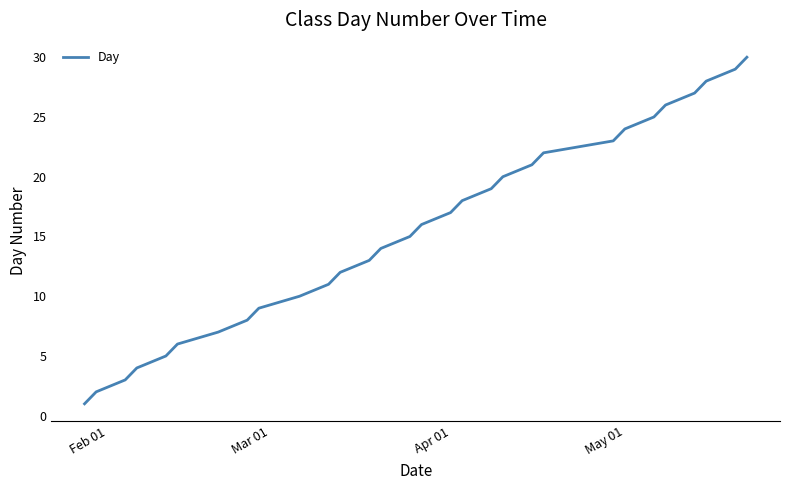

What is the difference between the maximum and minimum values?

29